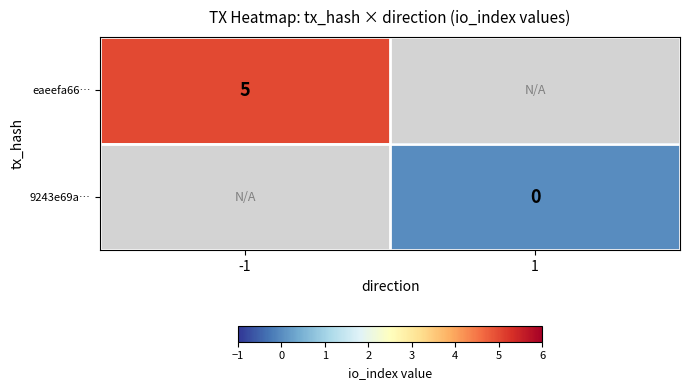

Is the value of eaeefa66… at -1 greater than the value of 9243e69a… at 1?

Yes